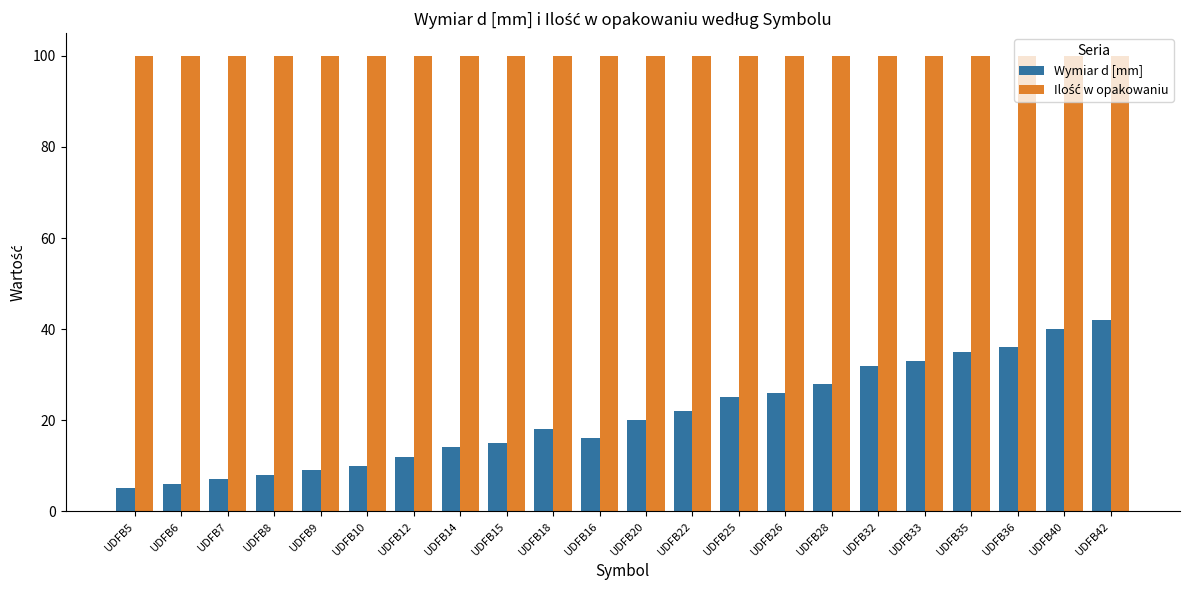

At how many categories does at least one series exceed 81?

22